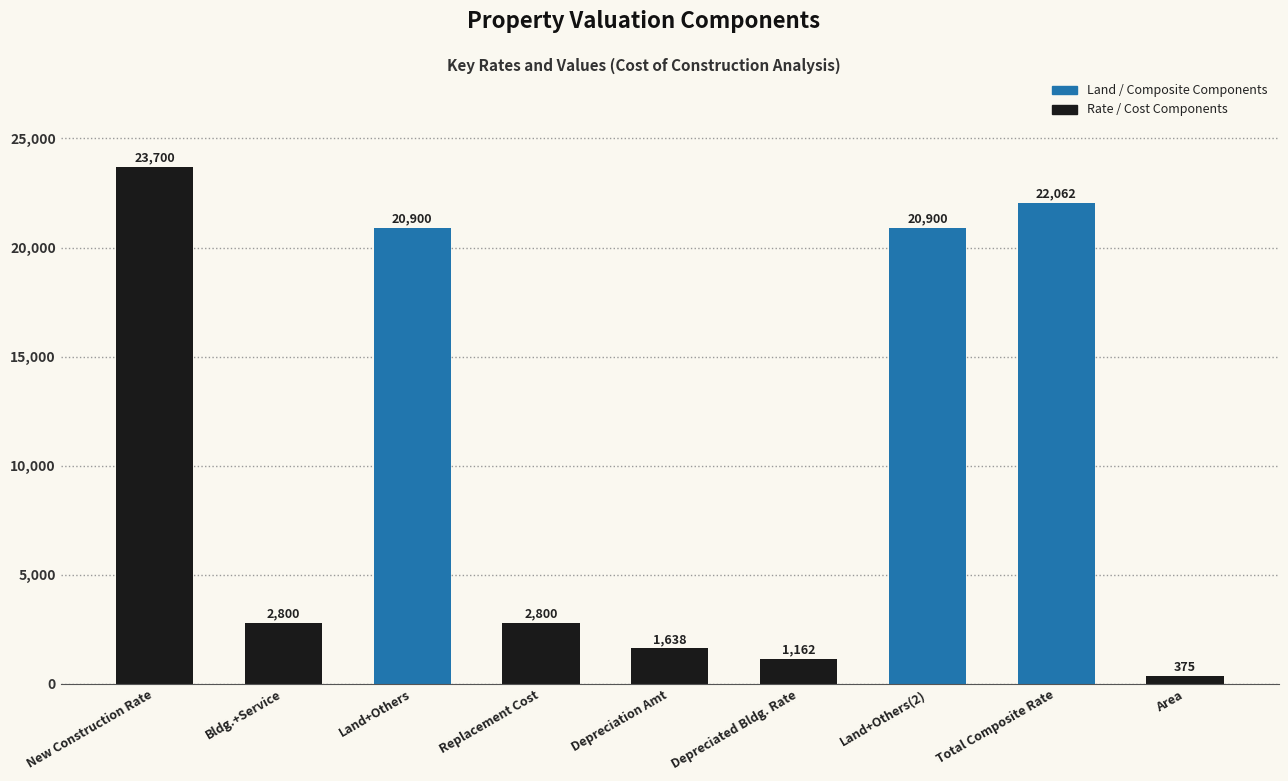

Between New Construction Rate and Land+Others(2), which is larger?

New Construction Rate